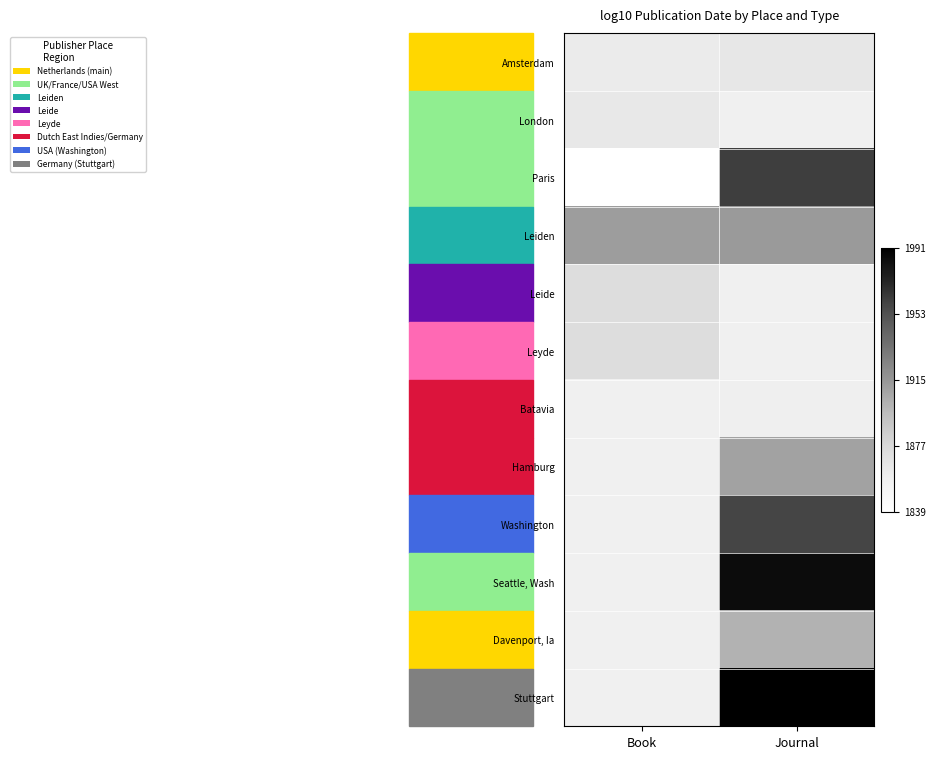

What is the maximum value shown in the chart?

1991.0